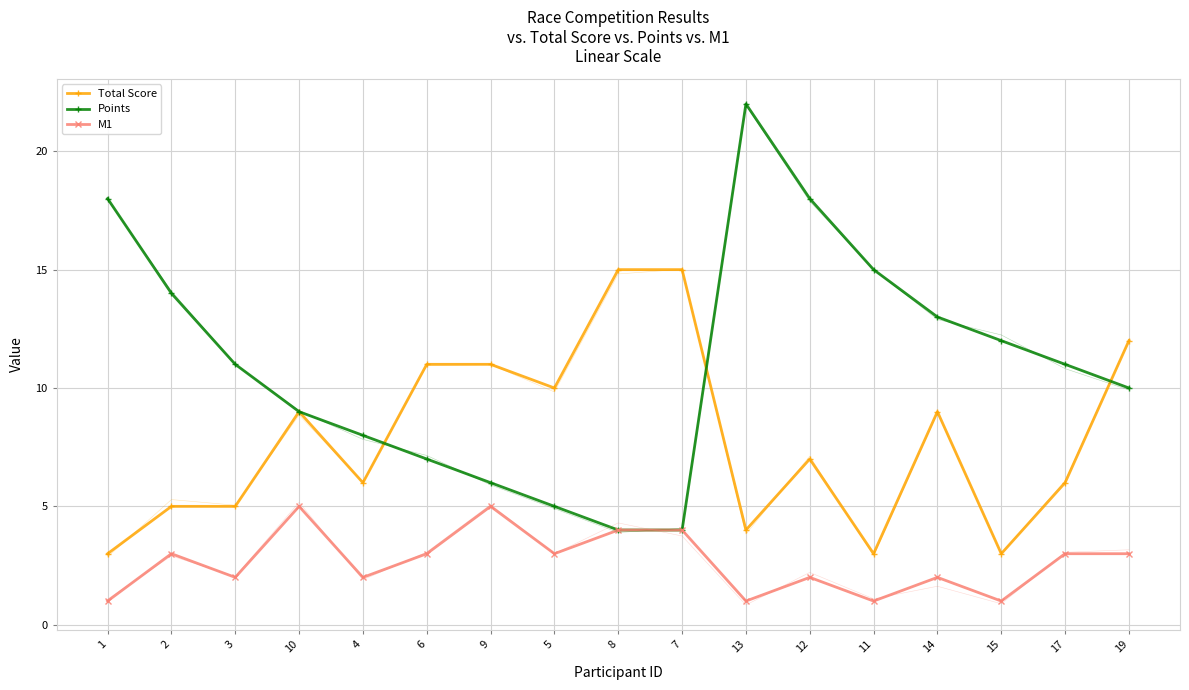

What is the value of the Points point at the 6th from the left?

7